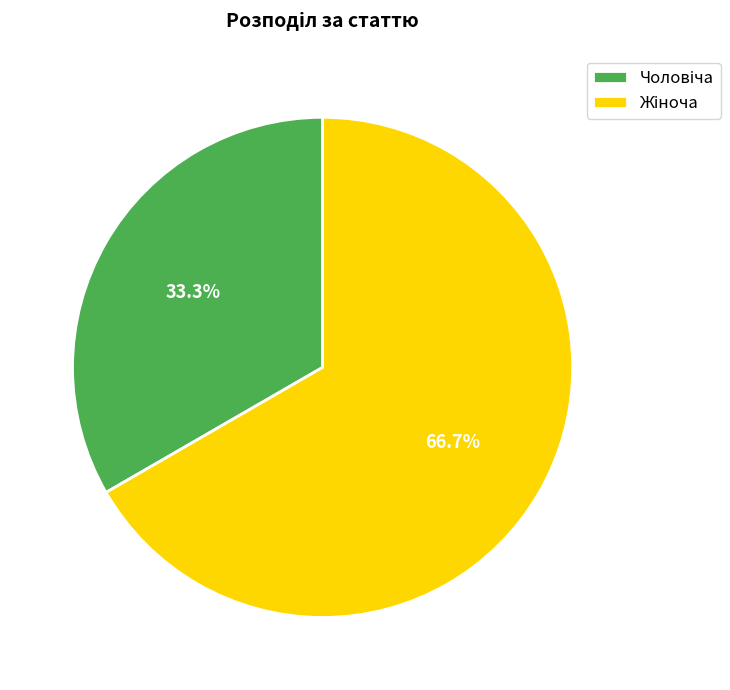

Is there a majority slice in this chart?

Yes